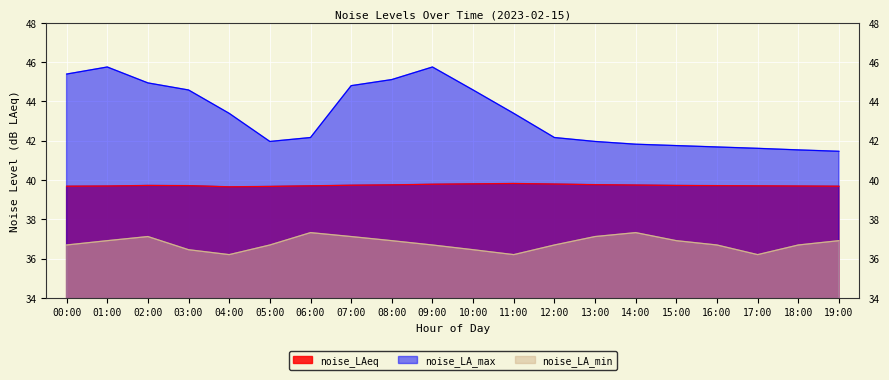

Where is the first local maximum for noise_LA_min?

02:00